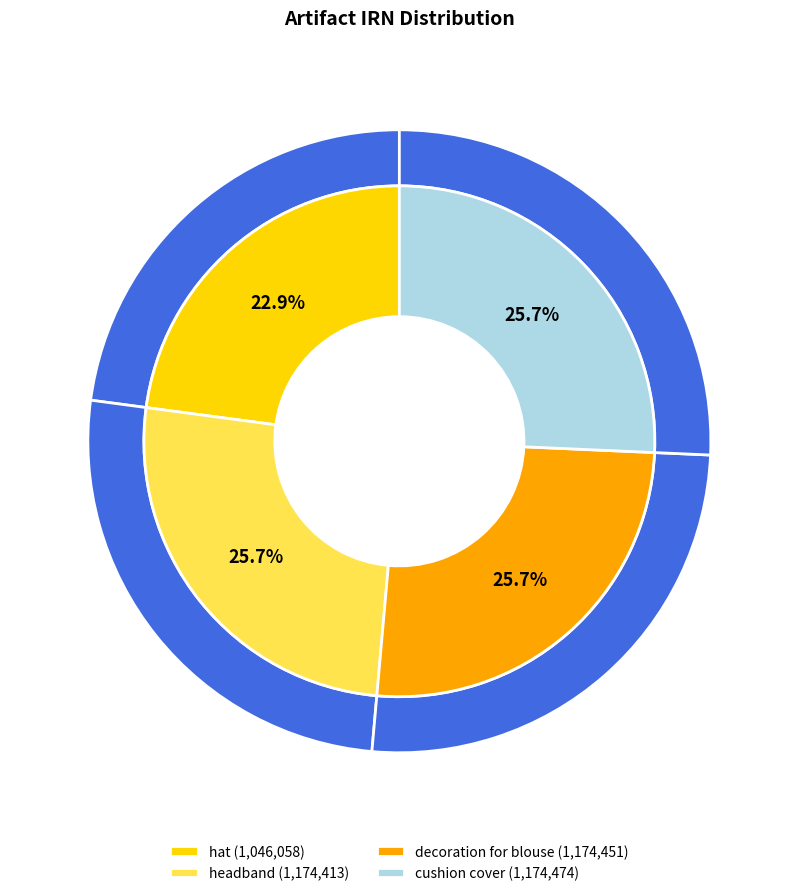

To the nearest percent, what is the difference between the largest and smallest slice percentages?

3%